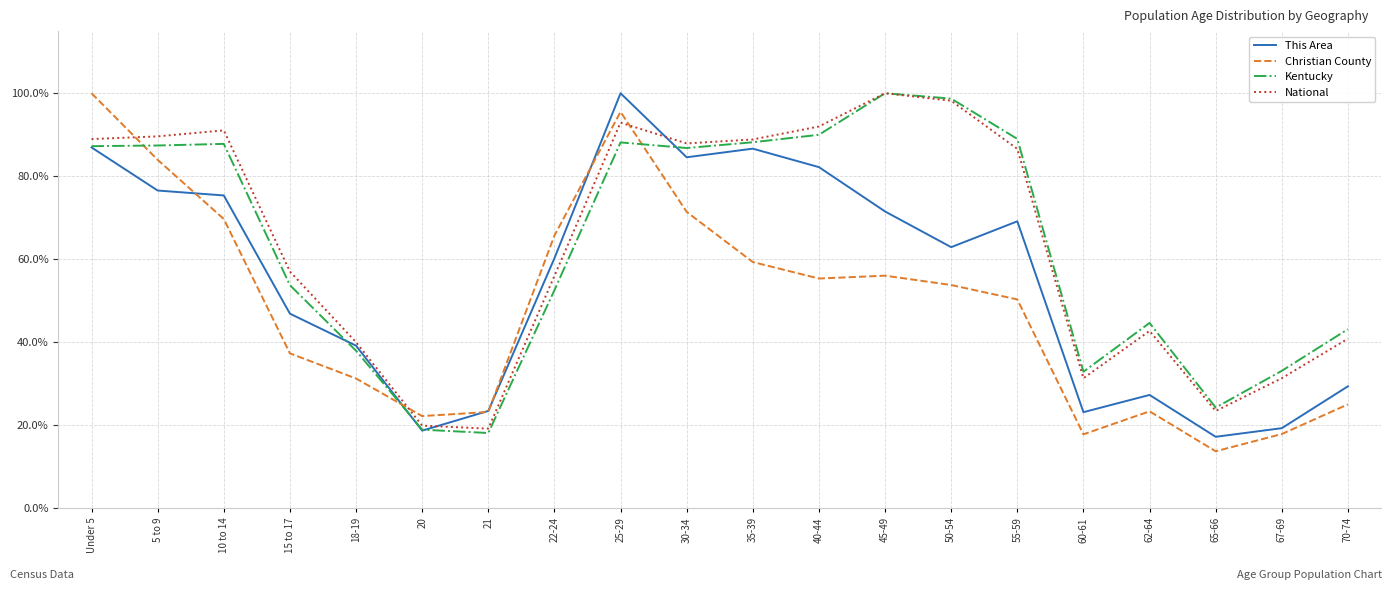

Which series has the largest range (max minus min)?

Christian County